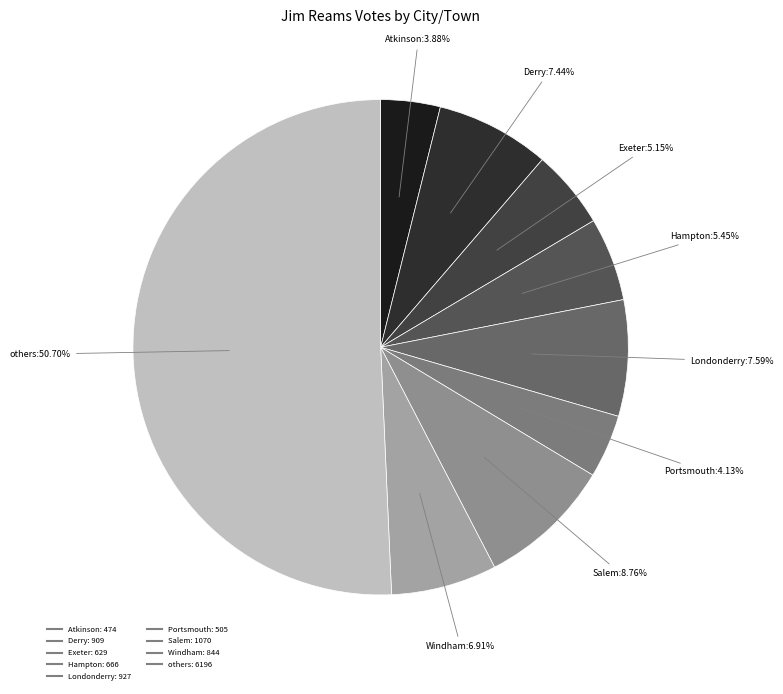

Count the number of slices in the pie.

9